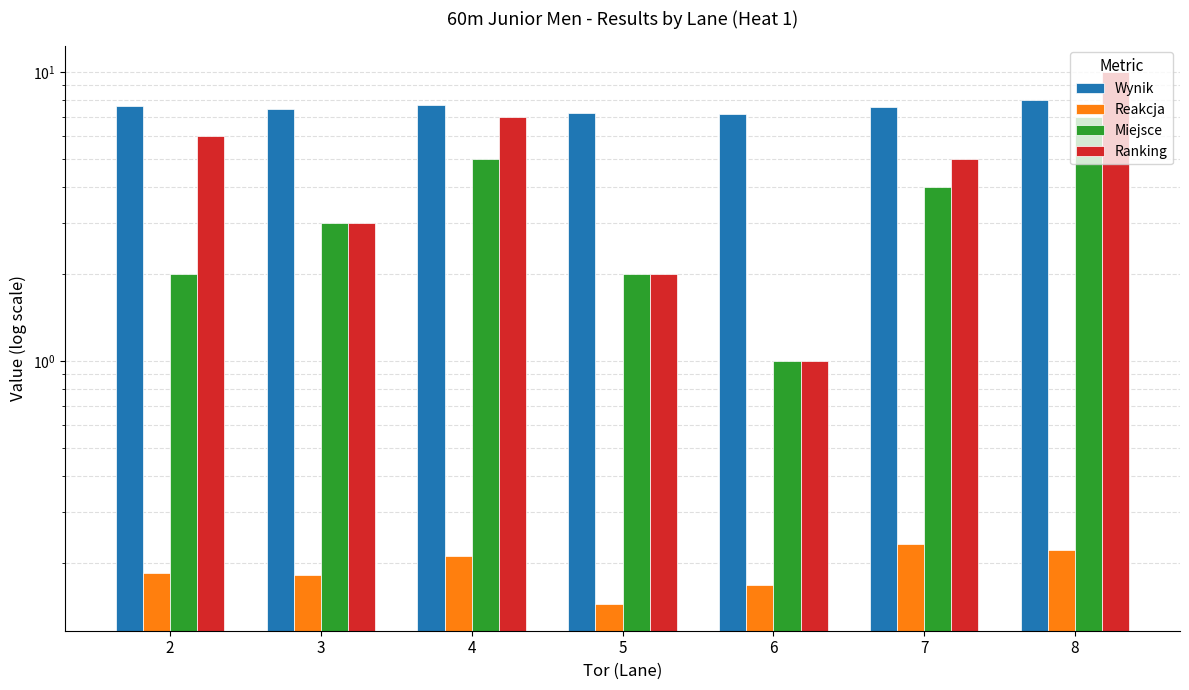

Between 4 and 6, which series saw the biggest shift?

Ranking